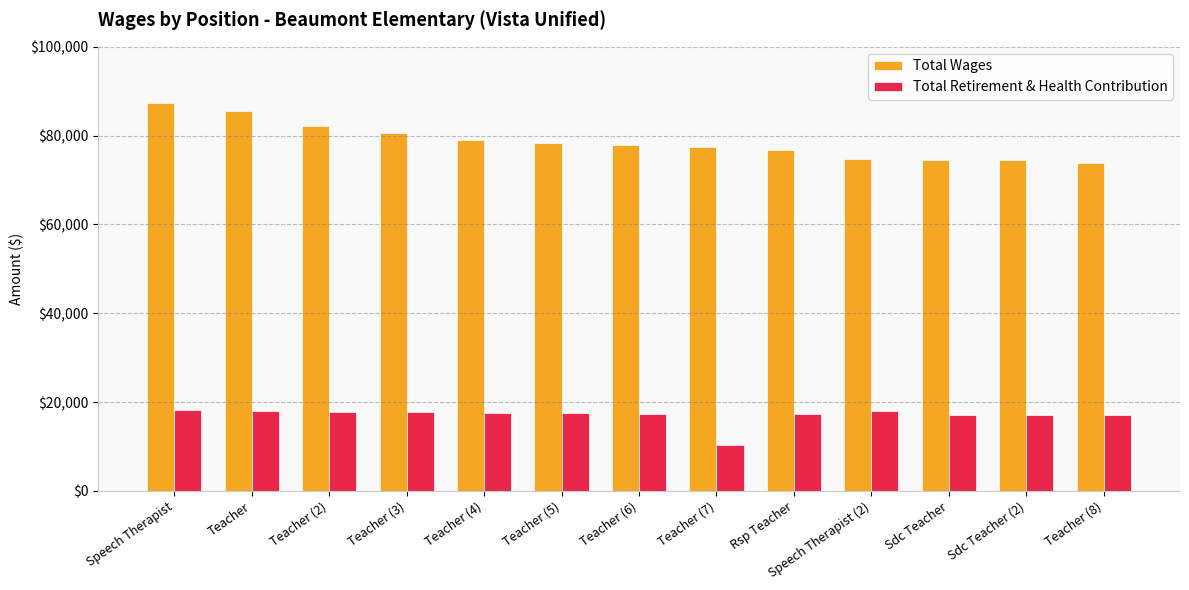

How many values in the Total Retirement & Health Contribution series are below 17488?

6